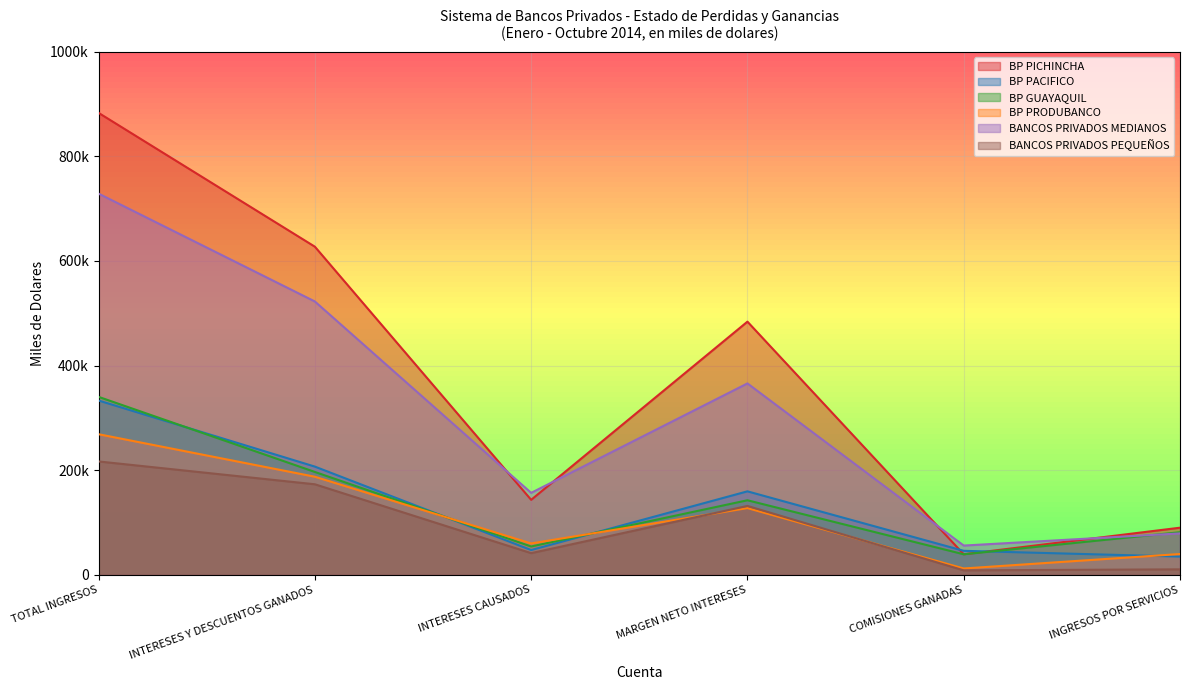

Which category has the lowest value in the BP PACIFICO series?

INGRESOS POR SERVICIOS